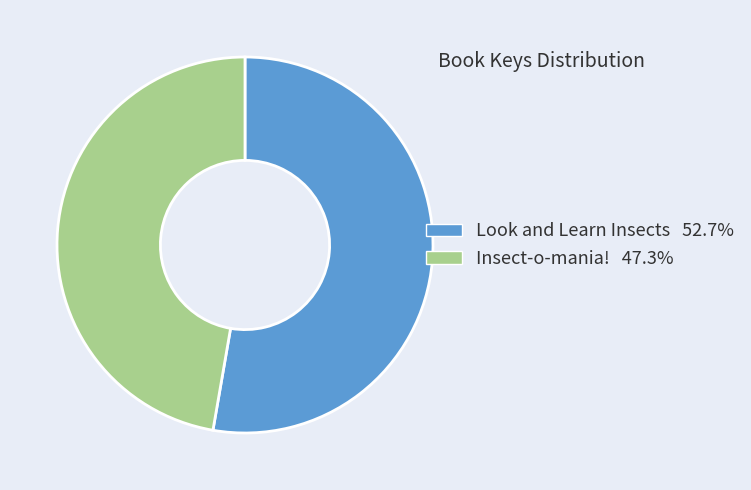

What is the ratio of the value at Insect-o-mania! to the value at Look and Learn Insects?

0.9